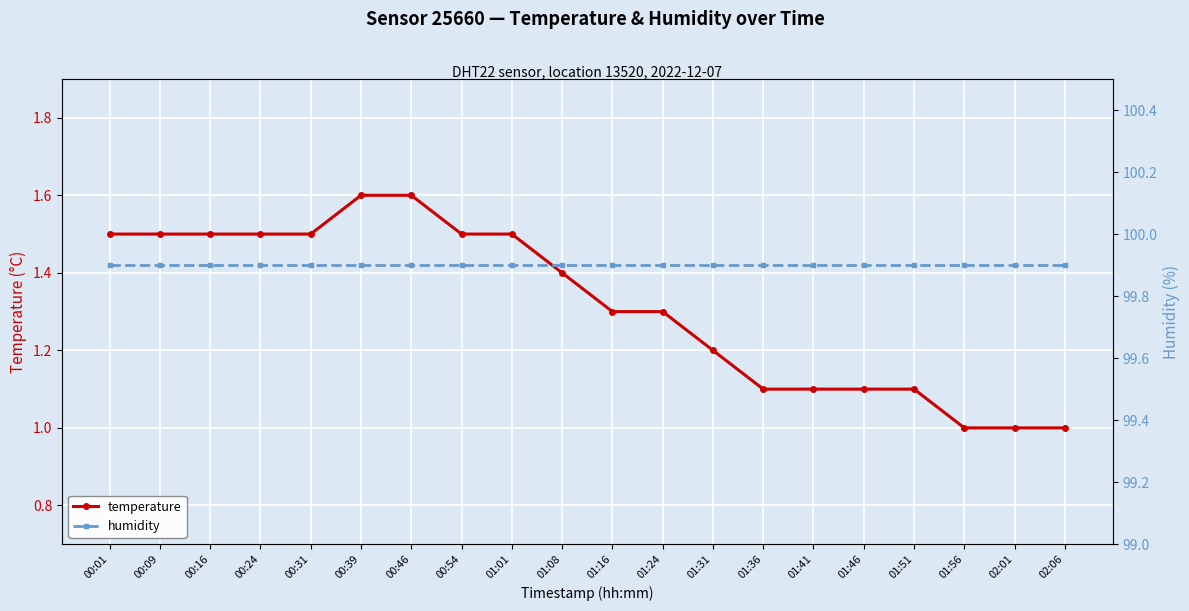

True or false: humidity has more than 1 interior local peaks.

False